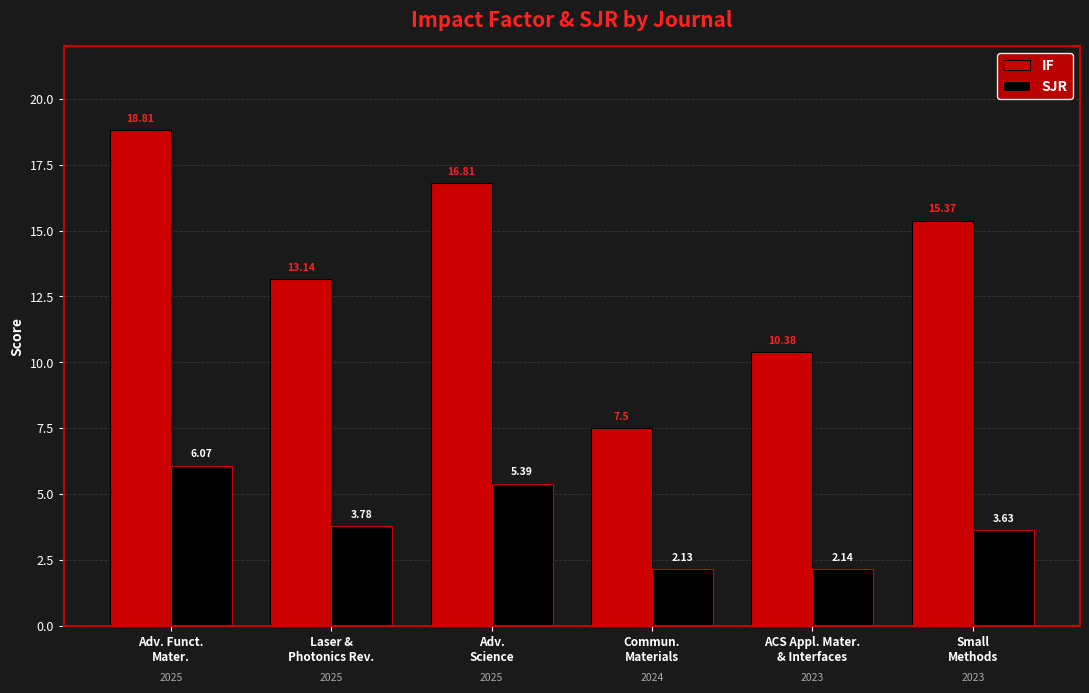

How many bars are there in each group?

2